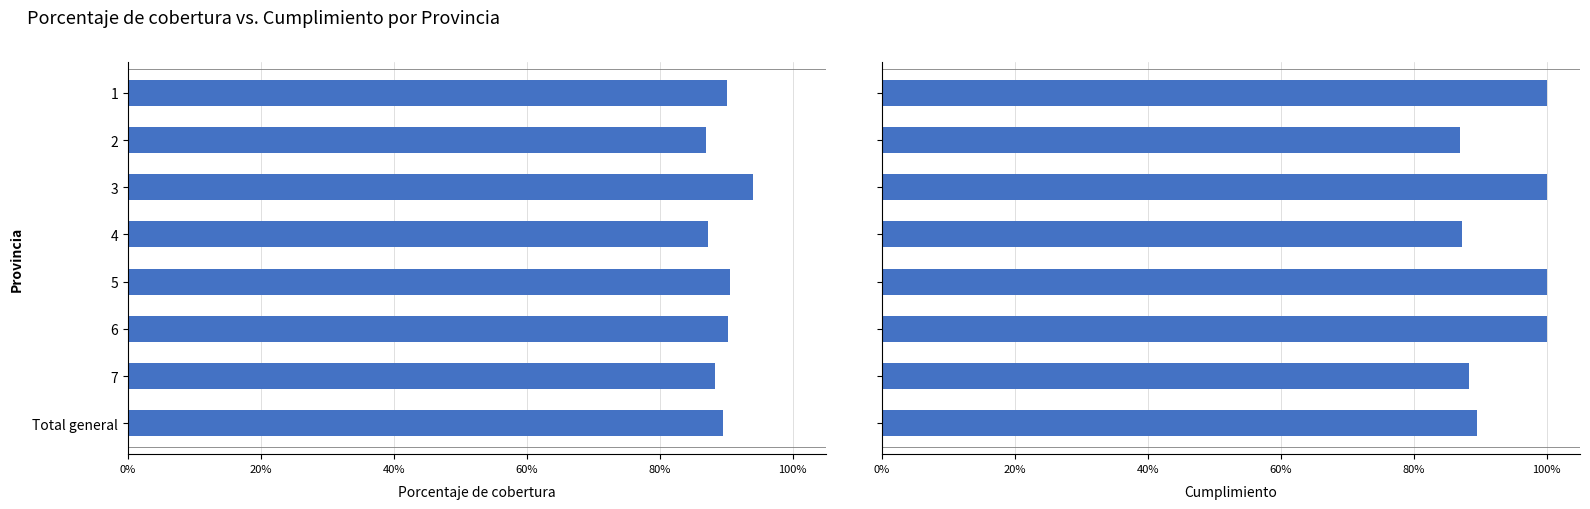

Reading left to right, what are all the values shown in this chart?

Porcentaje de cobertura: 0.9	0.9	0.9	0.9	0.9	0.9	0.9	0.9
Cumplimiento: 1.0	0.9	1.0	0.9	1.0	1.0	0.9	0.9